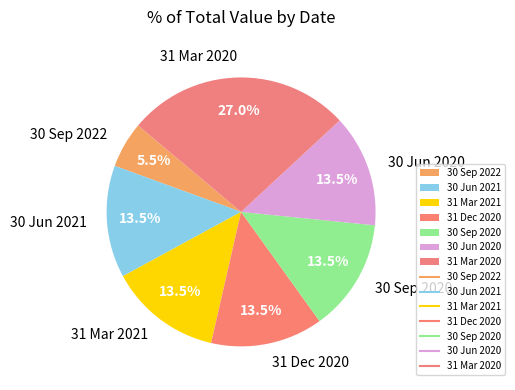

Is the sum of 30 Jun 2020 and 30 Jun 2021 greater than half?

No